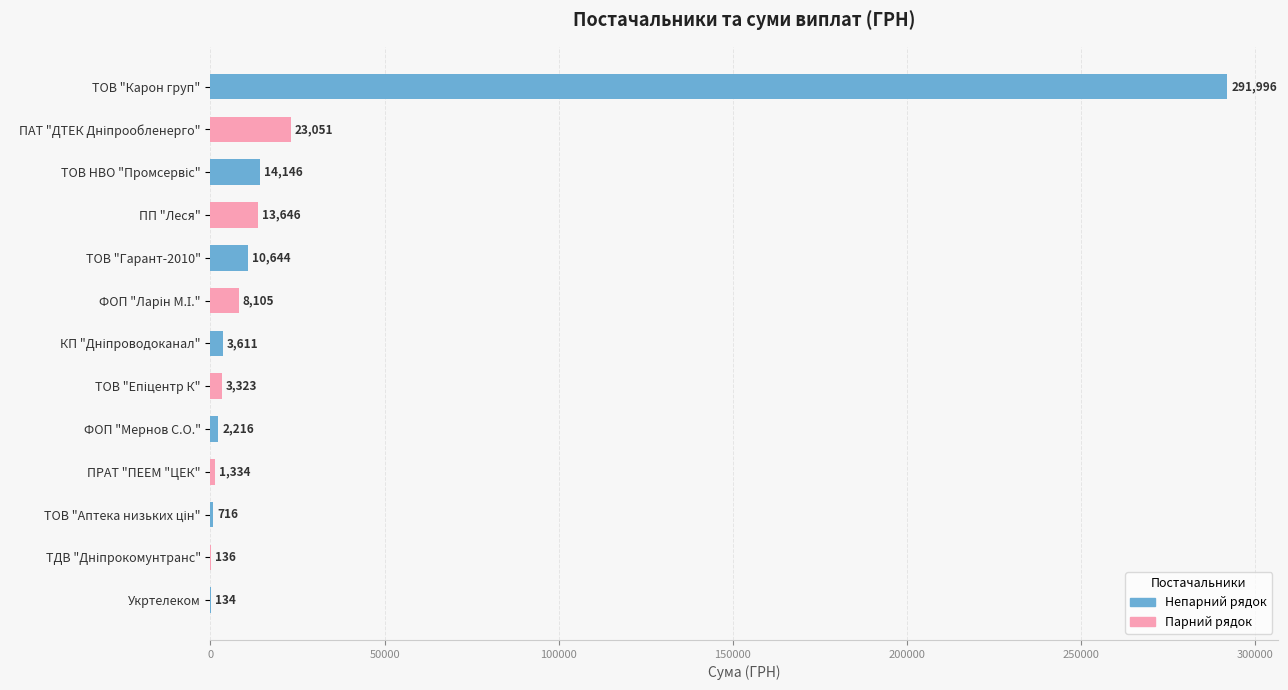

The value at ТОВ "Карон груп" is 447910.0. True or false?

False